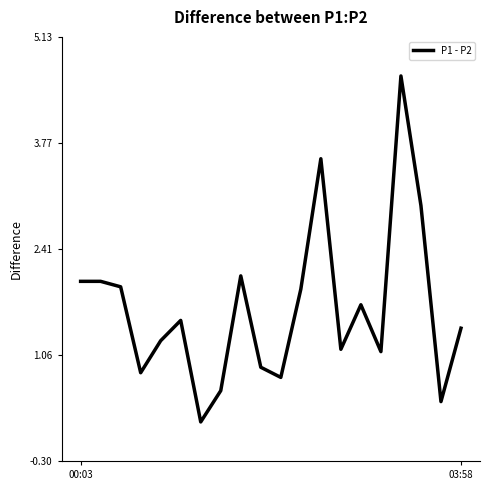

What is the difference between the maximum and minimum values?

4.4